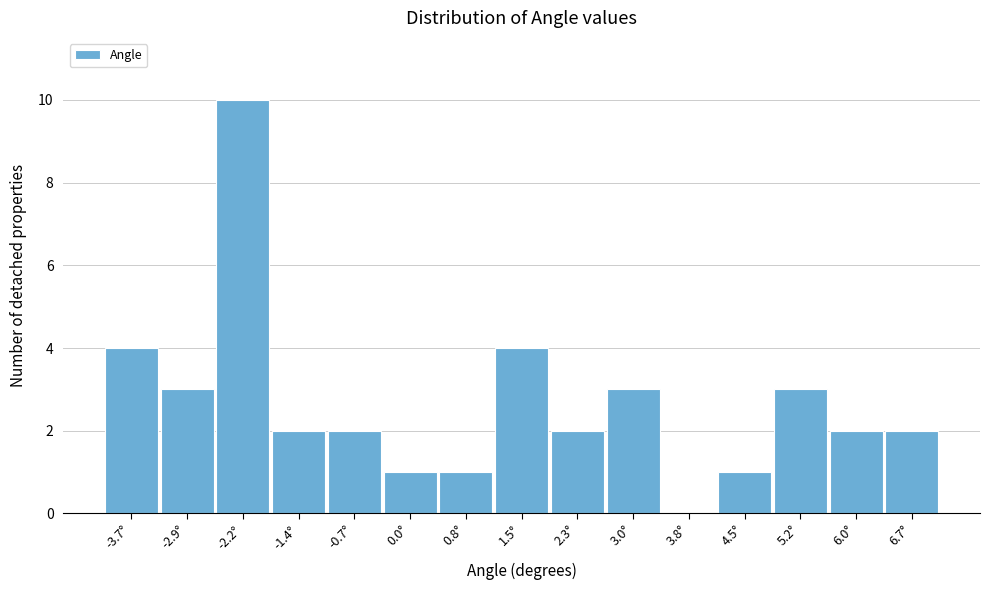

Reading left to right, extract all data points from this chart.

-3.7°=4	-2.9°=3	-2.2°=10	-1.4°=2	-0.7°=2	0.0°=1	0.8°=1	1.5°=4	2.3°=2	3.0°=3	3.8°=0	4.5°=1	5.2°=3	6.0°=2	6.7°=2